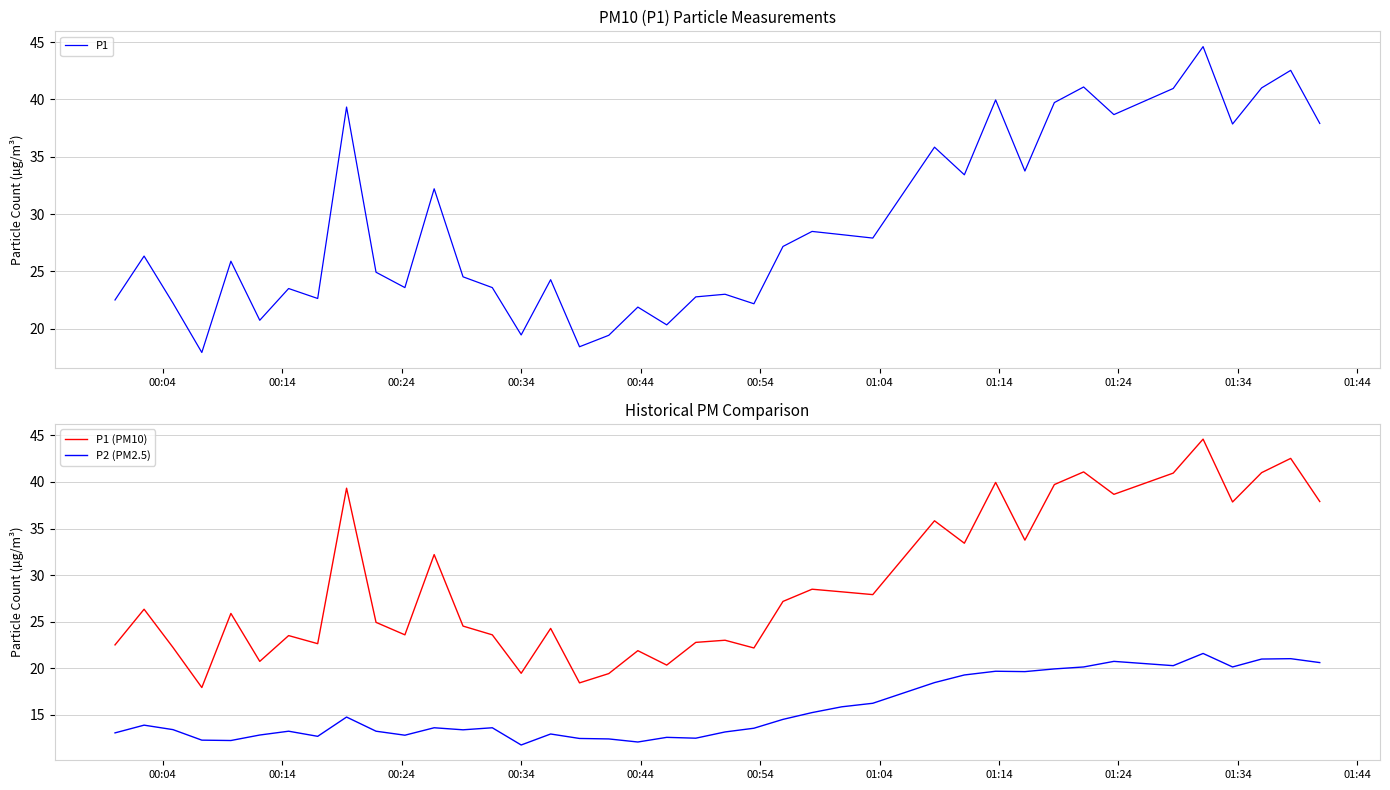

What is the highest value of the P1 series?

44.6